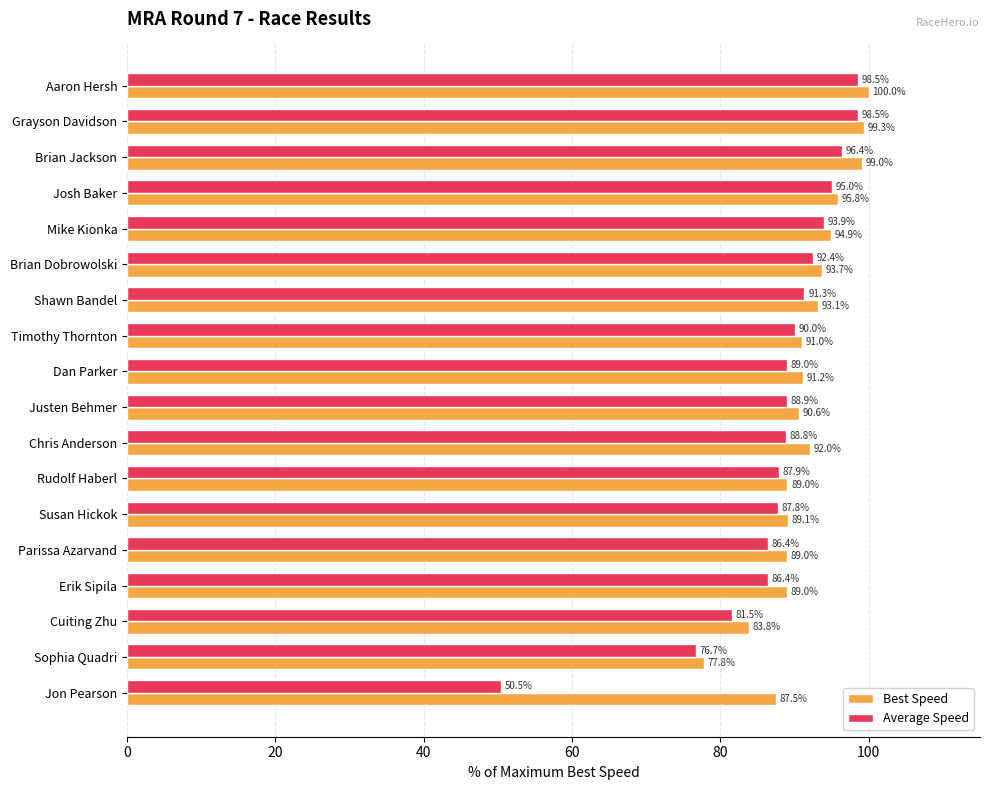

List the series in order of their peak value, lowest first.

Average Speed, Best Speed